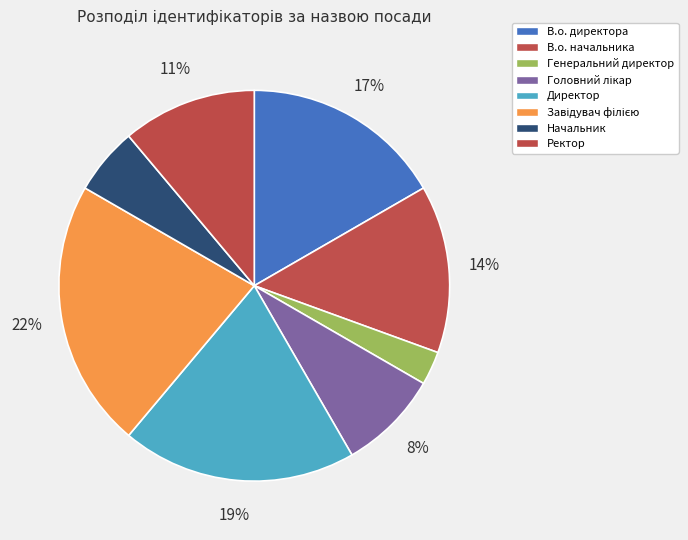

To the nearest percent, what portion does Начальник represent?

6%